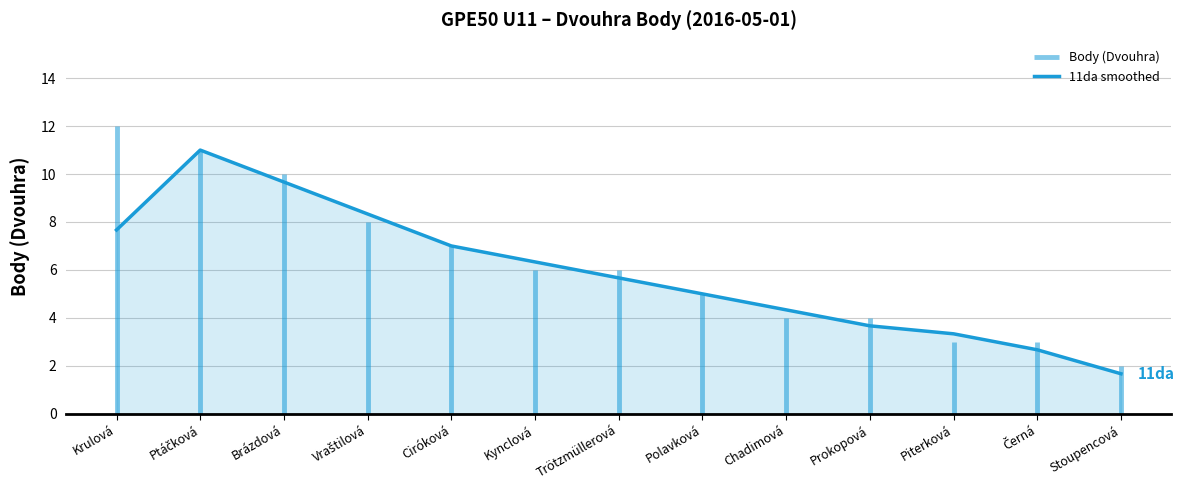

What is the label of the 4th point from the left?

Vraštilová